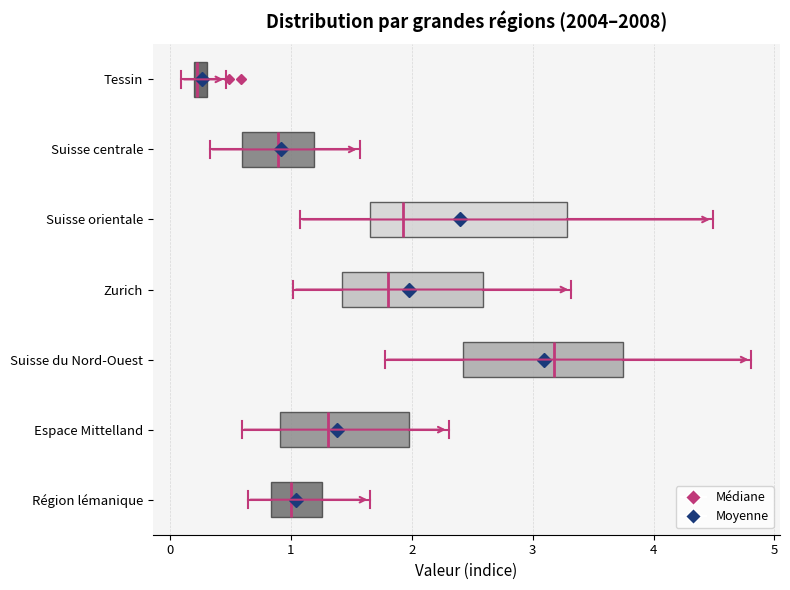

Where is the right edge of the box for Région lémanique on the x-axis? The values are not printed on the chart, so give them approximately, as read against the axis.

1.3